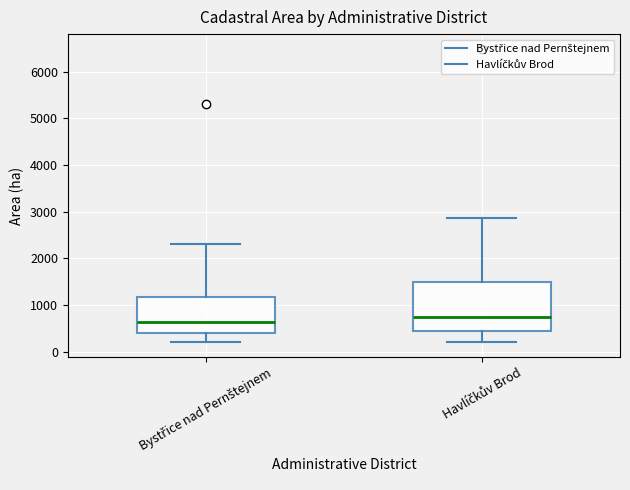

Reading left to right, transcribe this box plot: for each box, give where its median line is, the range the box spans, and where its two whiskers end, as read against the y-axis. The values are not printed on the chart, so give them approximately, as read against the axis.

Bystřice nad Pernštejnem: median 600, box 400 to 1200, whiskers 200 to 2300
Havlíčkův Brod: median 800, box 400 to 1500, whiskers 200 to 2900